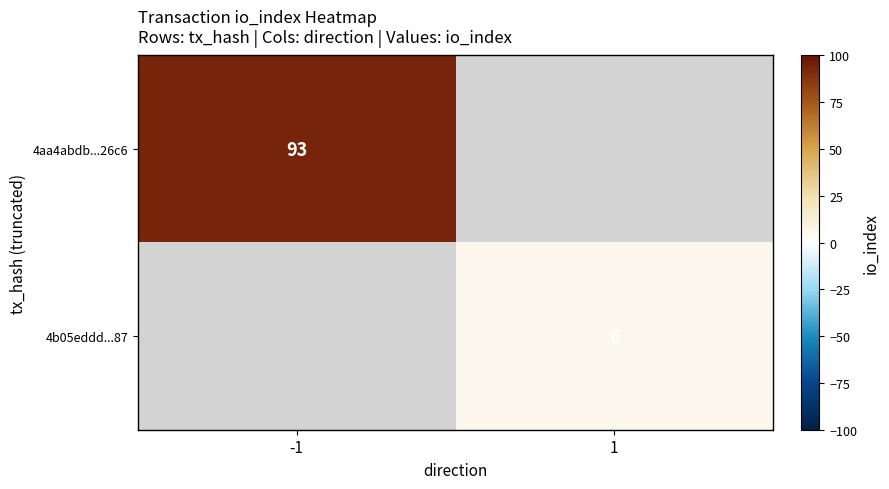

Is it true that 4b05eddd...87 equals 4 at 1?

False